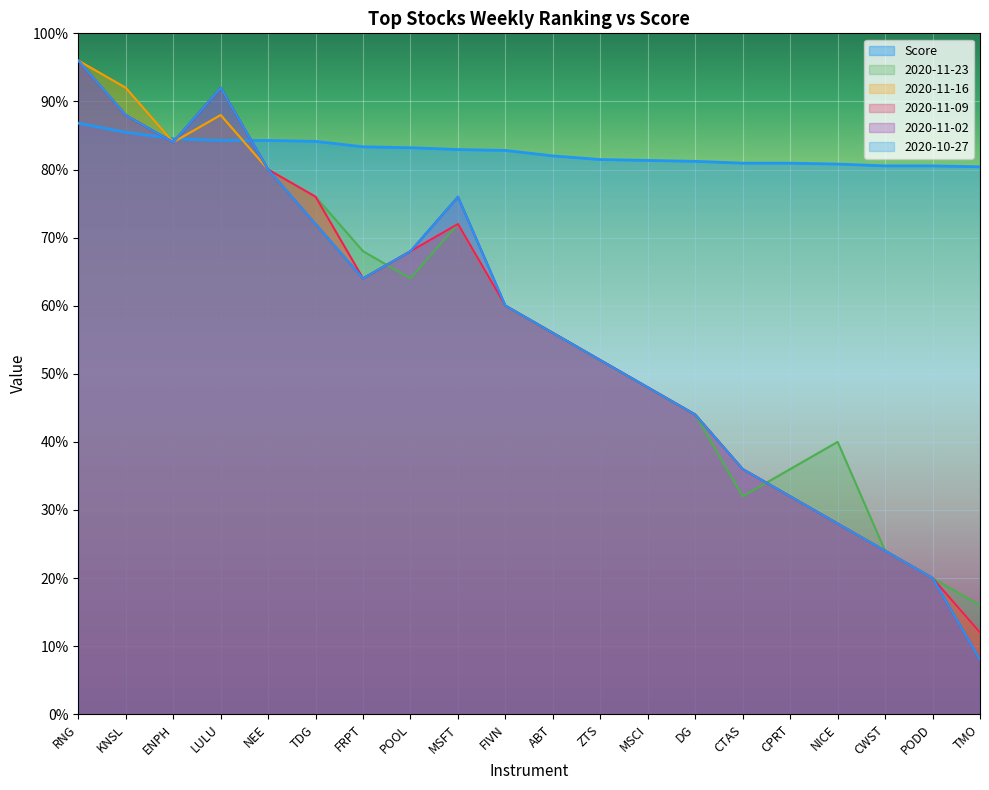

Where is the first local minimum for 2020-11-16?

ENPH